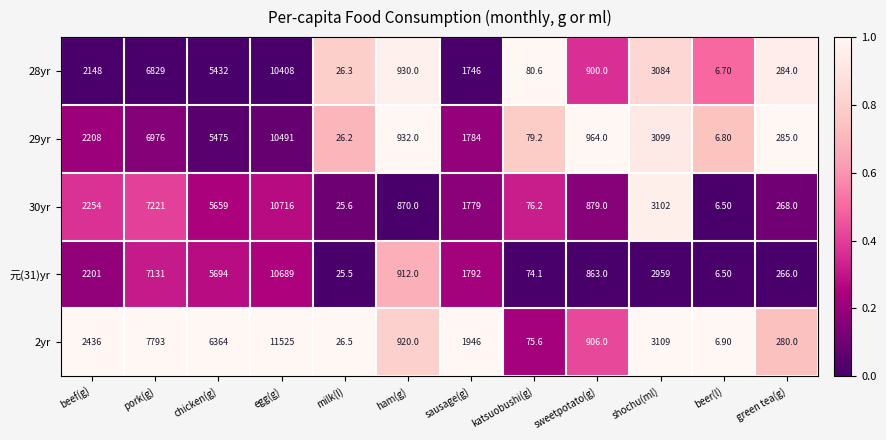

What is the sum of the 元(31)yr values at green tea(g) and katsuobushi(g)?

340.1